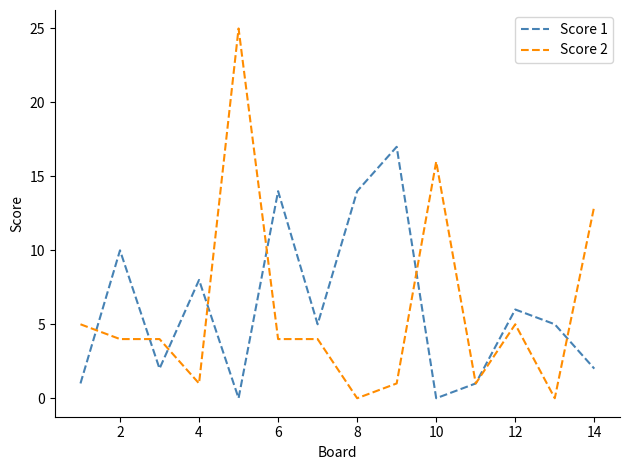

Which series has the widest spread of values?

Score 2